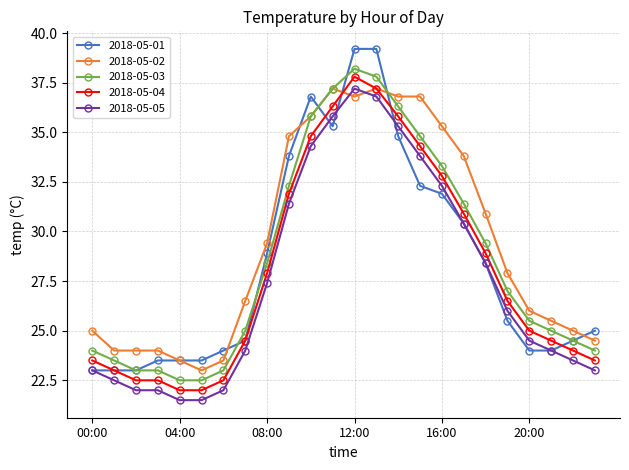

What is the smallest value displayed?

21.5